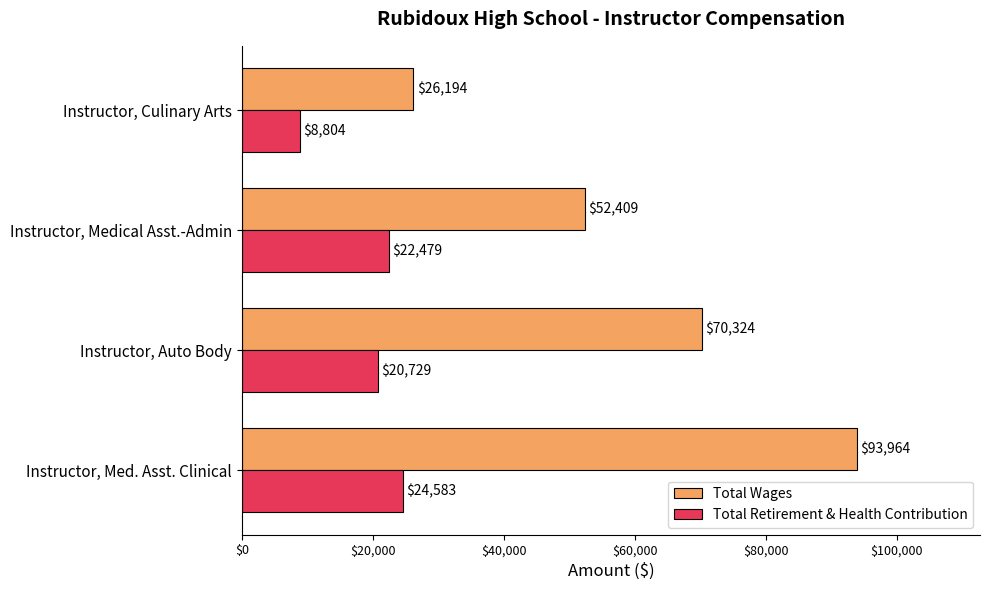

The Total Retirement & Health Contribution series shows 11760 at Instructor, Med. Asst. Clinical. True or false?

False